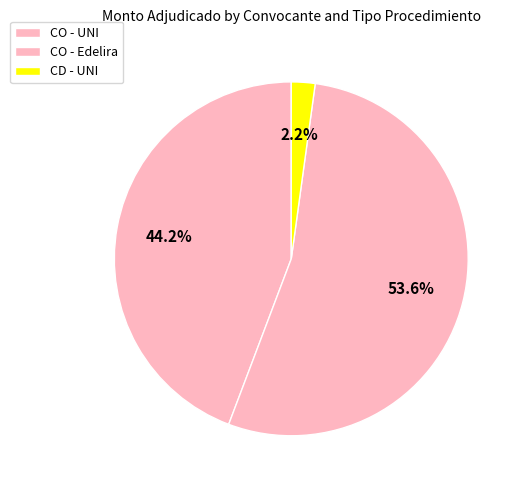

How many slices are in this pie chart?

3